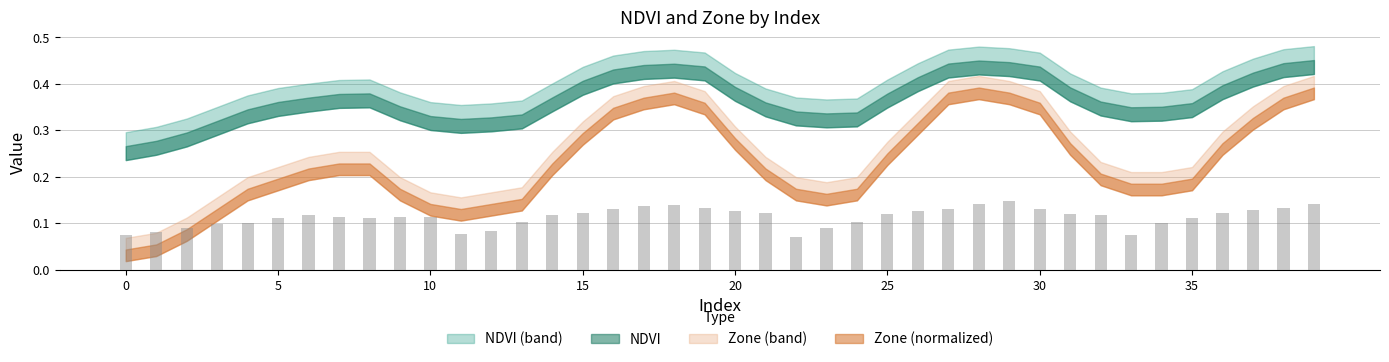

How many values are between 0 and 1?

40